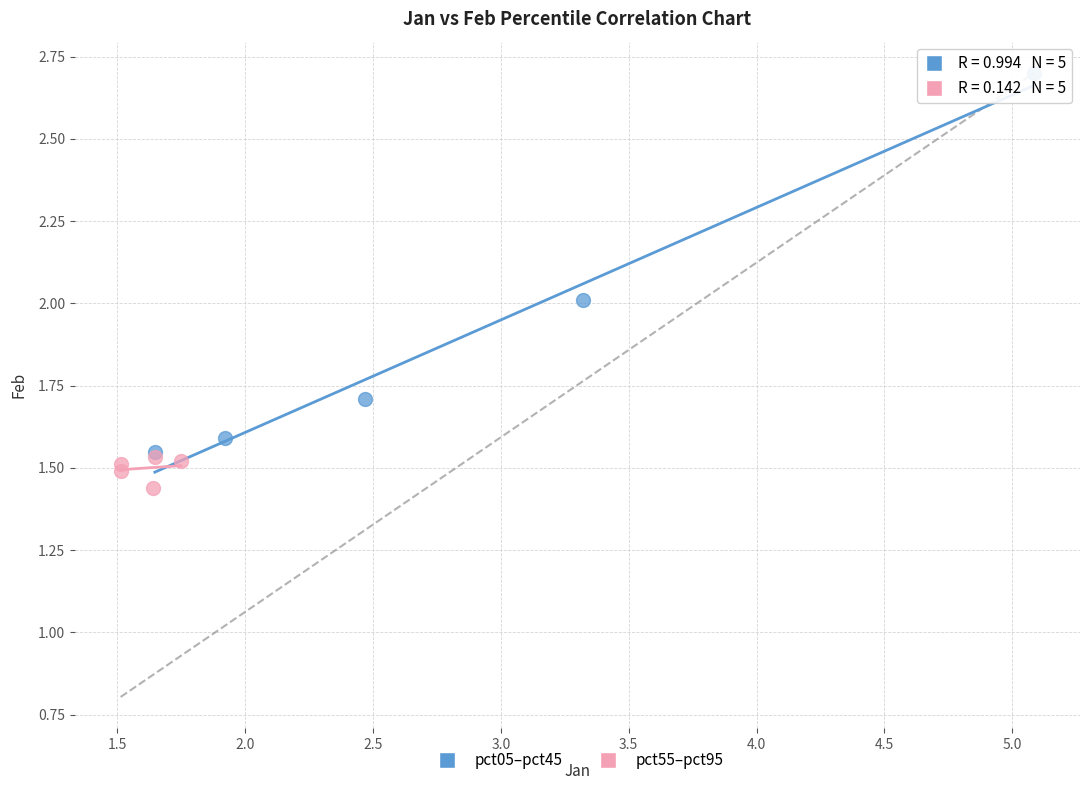

Which series reaches the maximum Y coordinate?

pct05–pct45